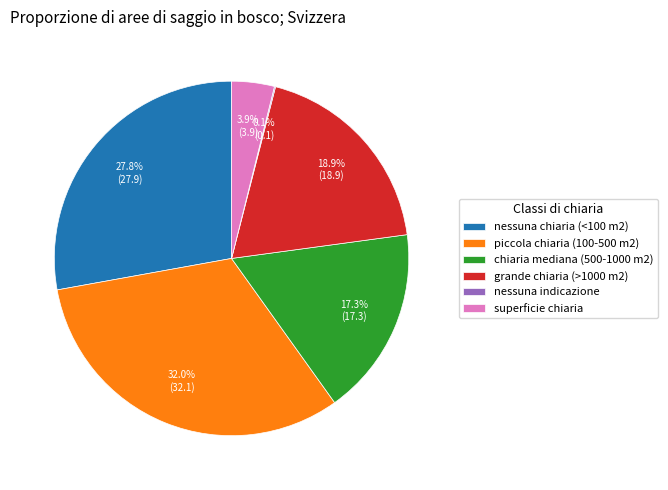

To the nearest percent, what is the average slice percentage?

17%